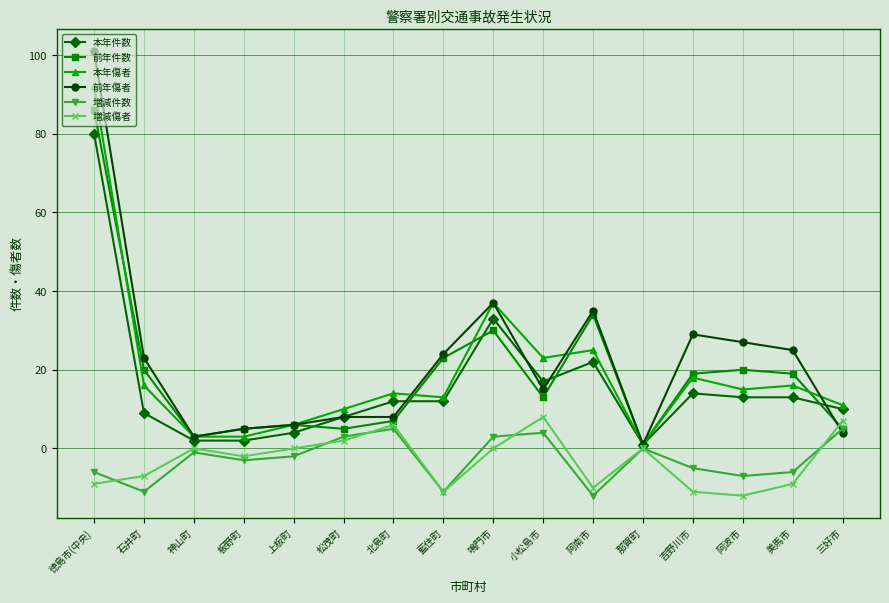

What are all the series names shown in the legend?

本年件数, 前年件数, 本年傷者, 前年傷者, 増減件数, 増減傷者